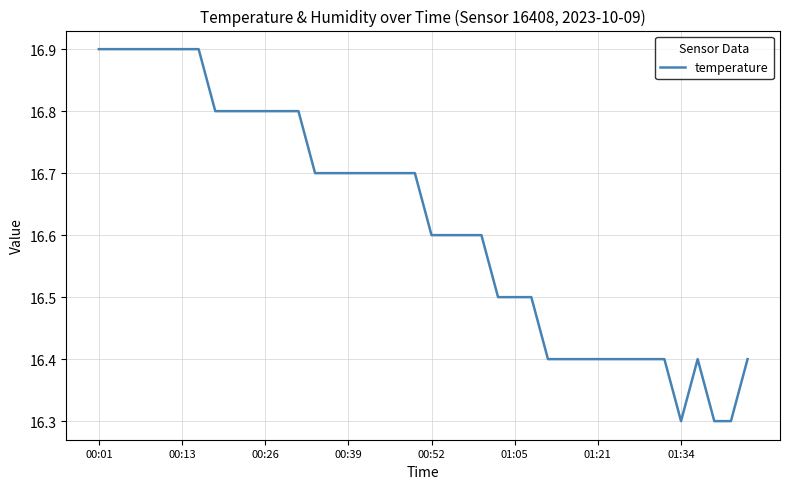

What is the difference between the maximum and minimum values?

0.6